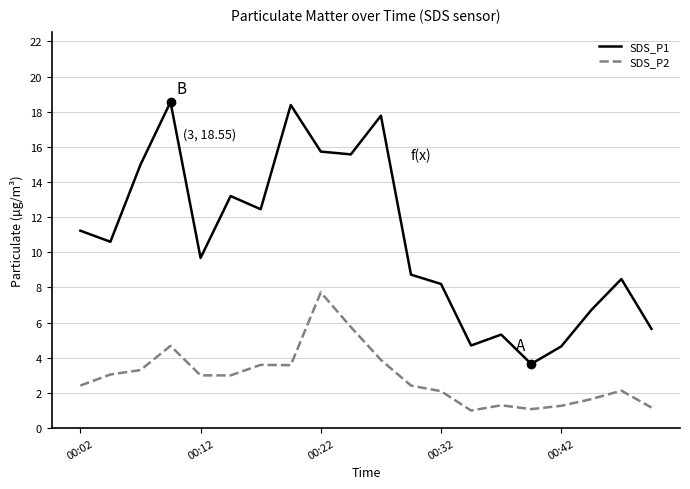

In SDS_P1, how many points are lower than both neighbors (excluding endpoints)?

6